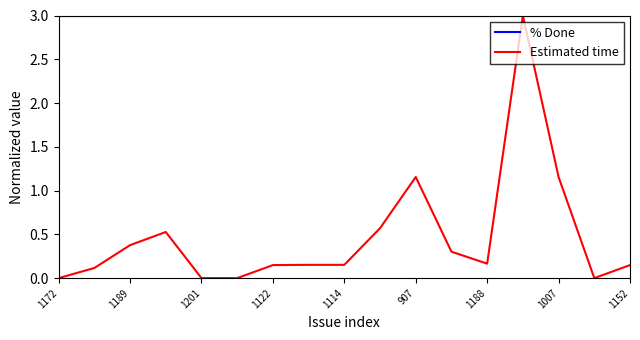

True or false: Estimated time has more than 1 points higher than both neighbors.

True